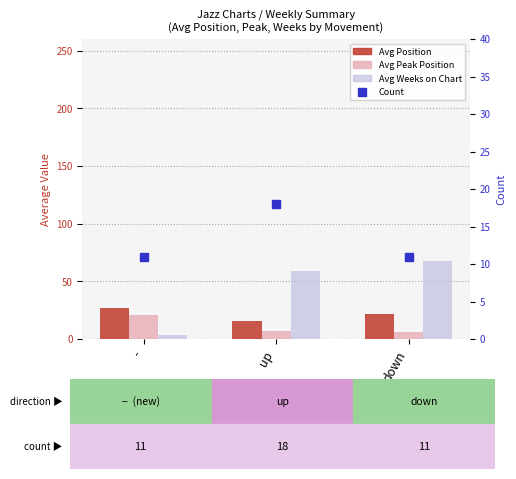

What is the approximate value of Count at up?

18.0